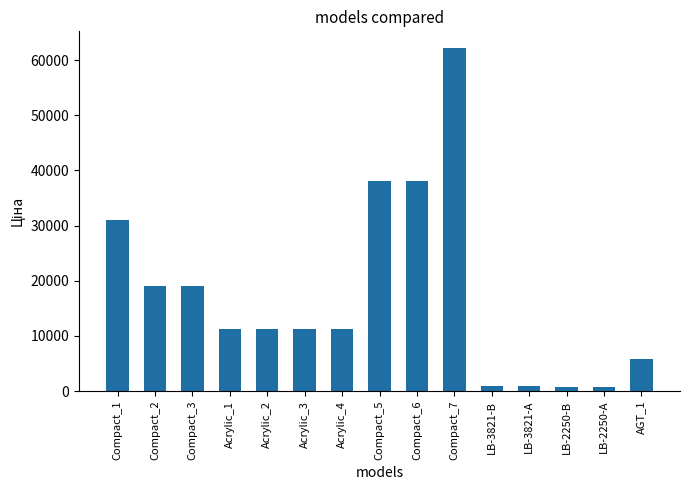

How many series are shown in this chart?

1